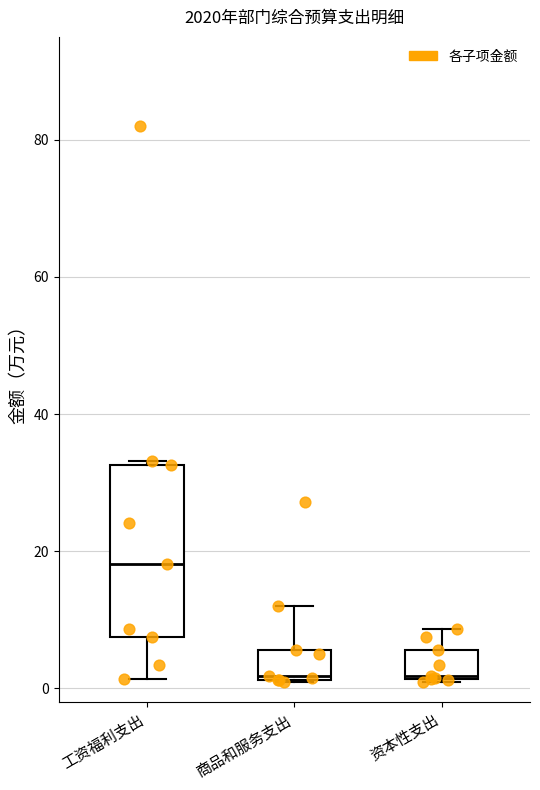

Comparing the boxes themselves (not the whiskers), which one is the tallest?

工资福利支出